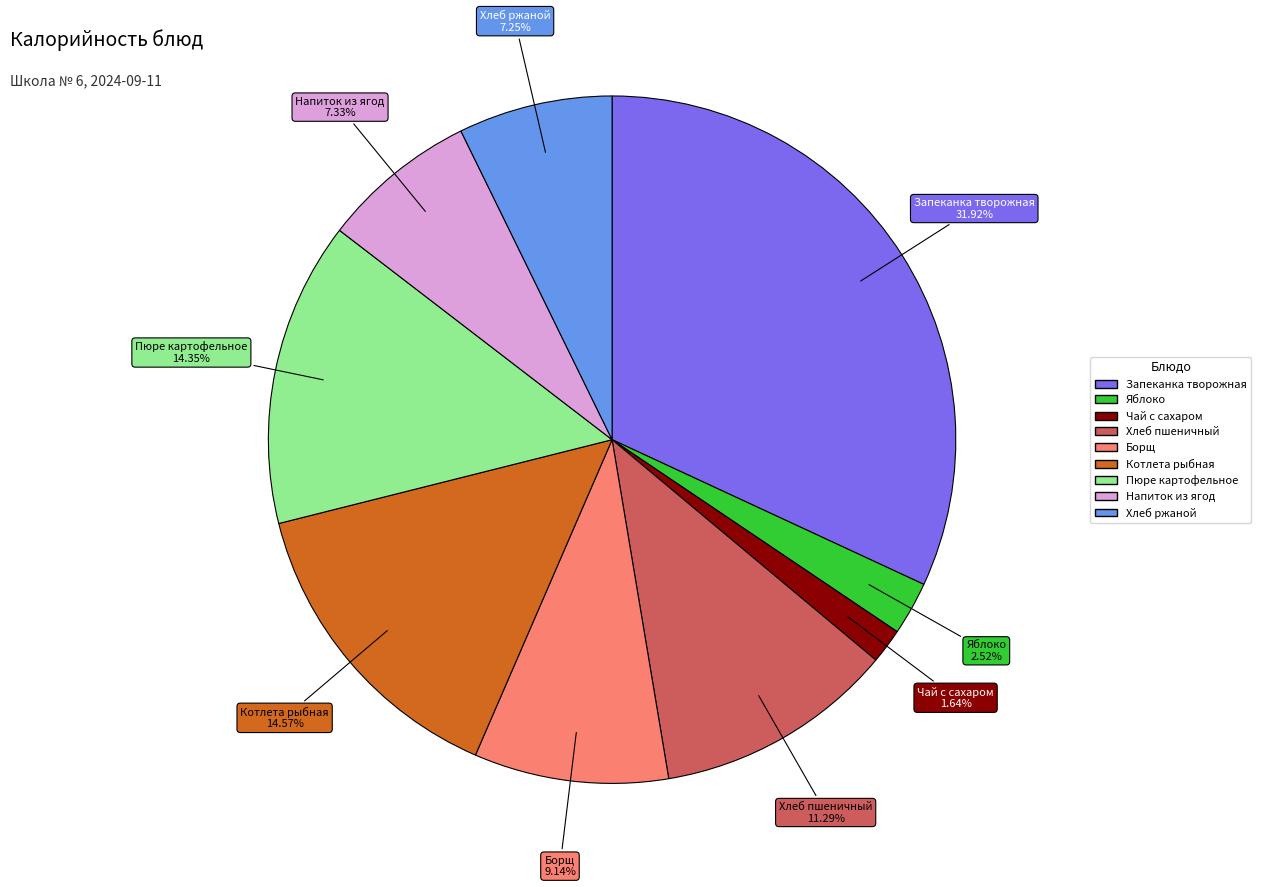

Is there a majority slice in this chart?

No